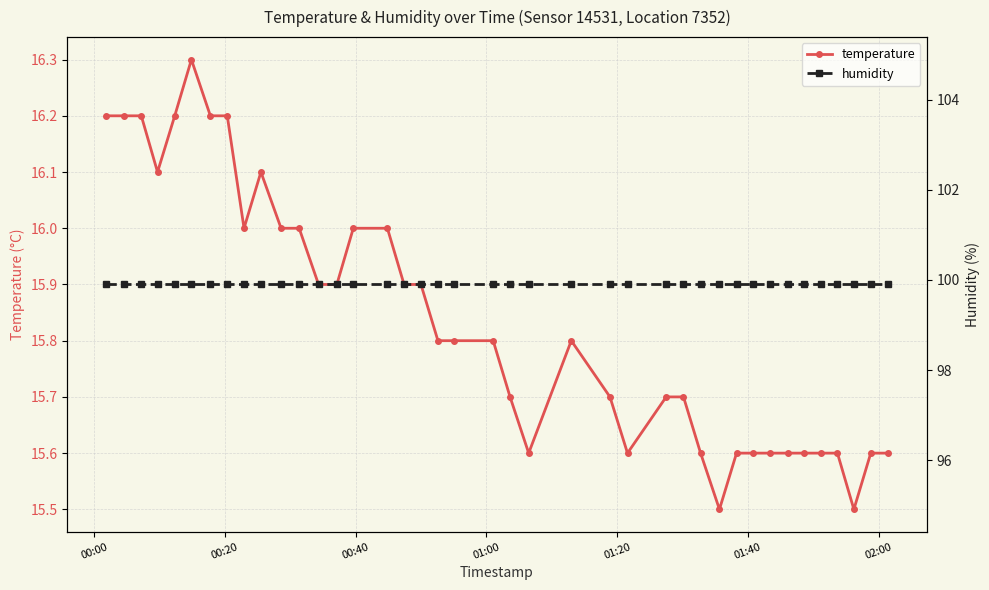

What is the lowest value of the temperature series?

15.5